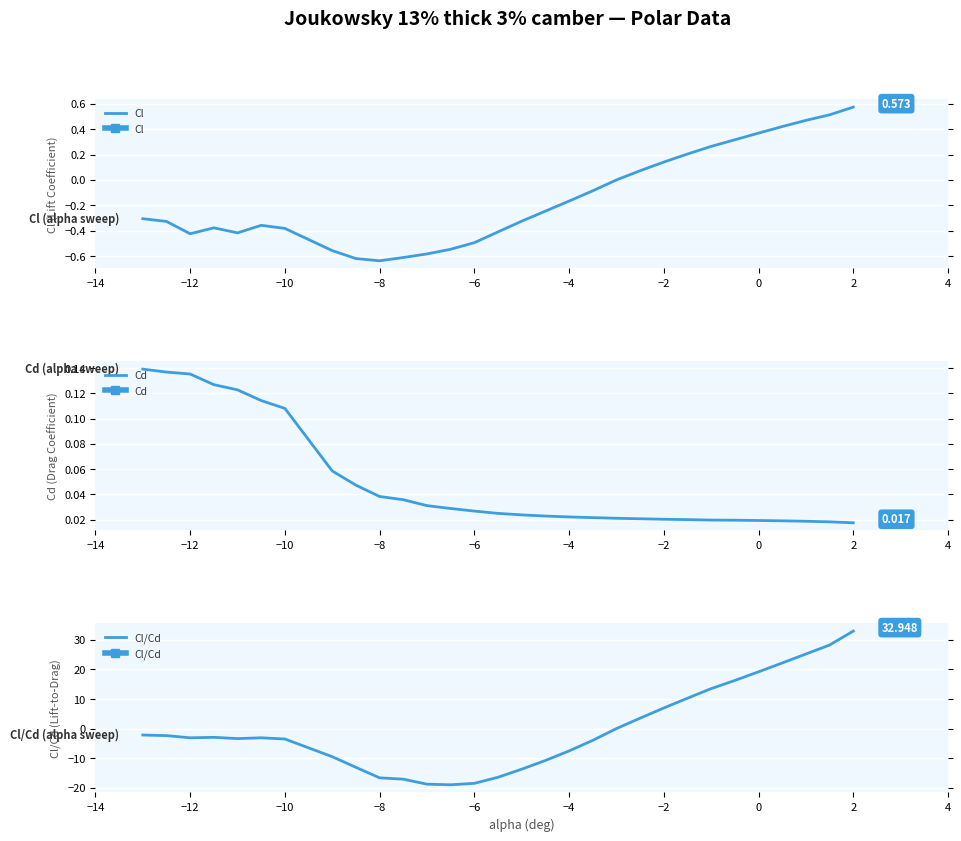

List the series in order of their peak value, highest first.

Cl/Cd, Cl, Cd